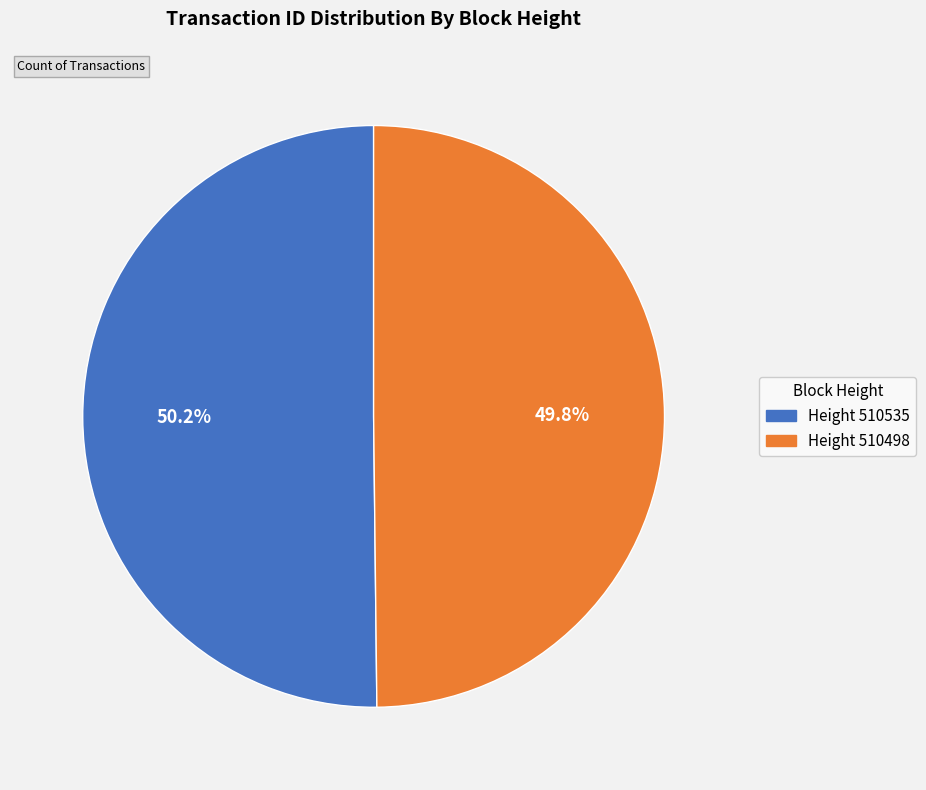

Is there any slice that represents more than half of the pie?

Yes